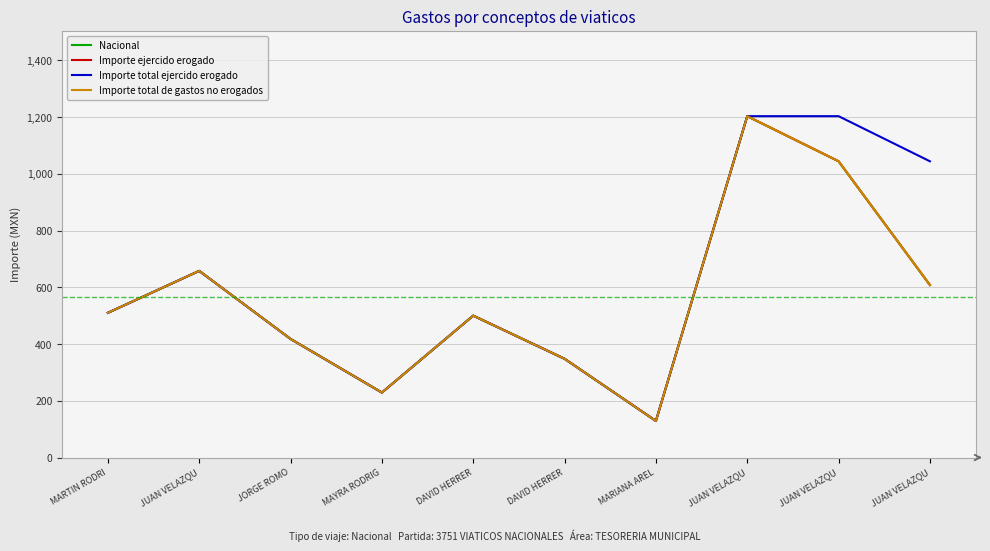

True or false: Importe total de gastos no erogados and Importe ejercido erogado intersect in this chart.

False